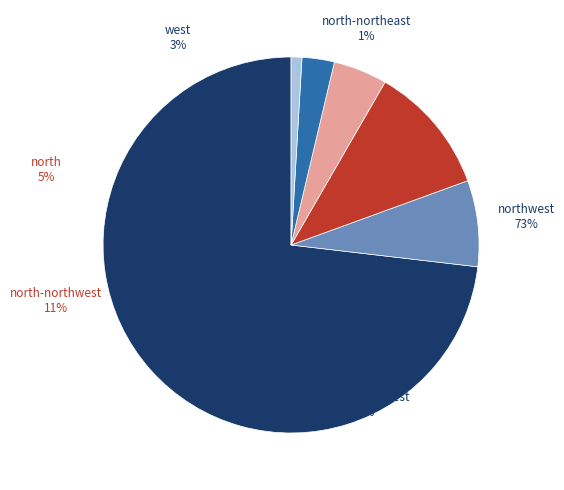

Is northwest the majority of the pie?

Yes